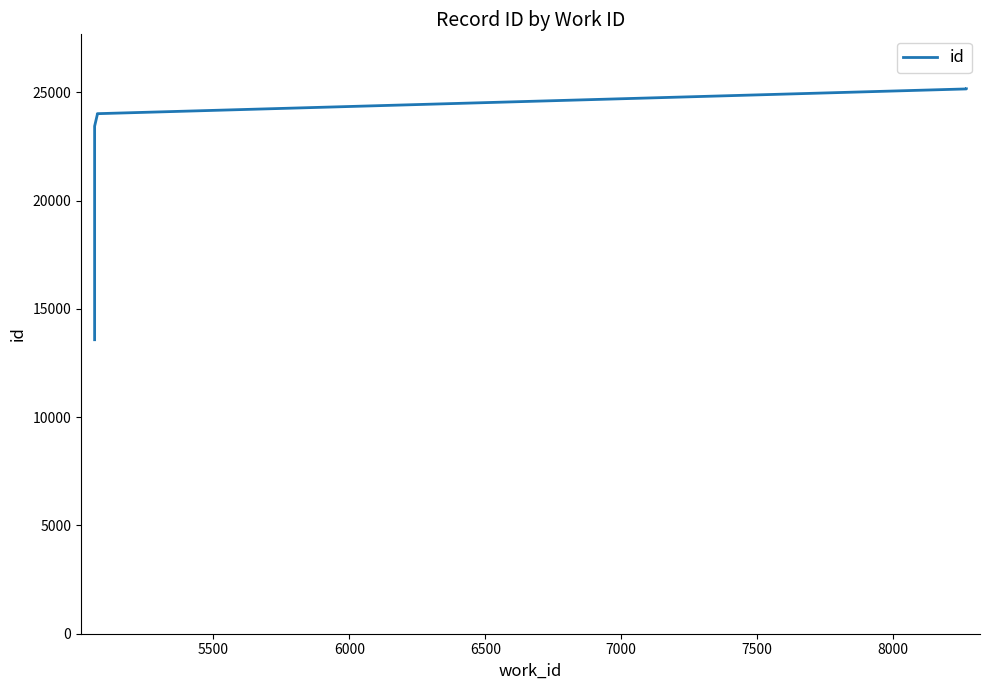

What is the average value?

22329